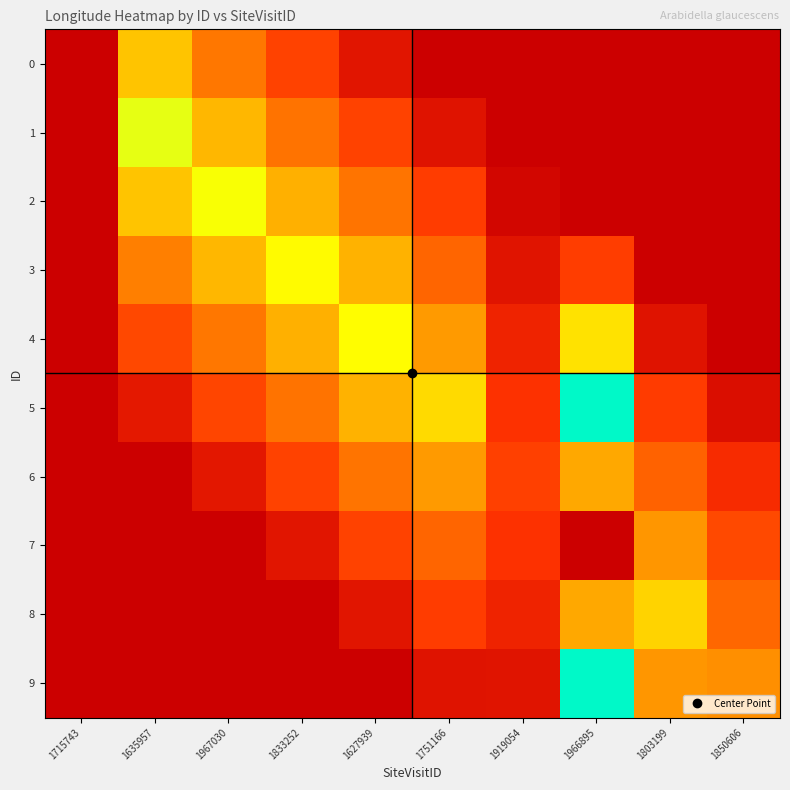

Reading right to left, list all the values displayed in this chart.

0: 1850606=139.3	1803199=139.3	1966895=139.3	1919054=139.3	1751166=139.3	1627939=139.8	1833252=140.6	1967030=141.5	1635957=142.5	1715743=139.3
1: 1850606=139.3	1803199=139.3	1966895=139.3	1919054=139.3	1751166=139.7	1627939=140.6	1833252=141.4	1967030=142.4	1635957=143.4	1715743=139.3
2: 1850606=139.3	1803199=139.3	1966895=139.3	1919054=139.5	1751166=140.5	1627939=141.5	1833252=142.3	1967030=143.2	1635957=142.5	1715743=139.3
3: 1850606=139.3	1803199=139.3	1966895=140.5	1919054=139.7	1751166=141.2	1627939=142.3	1833252=143.1	1967030=142.4	1635957=141.6	1715743=139.3
4: 1850606=139.3	1803199=139.7	1966895=142.8	1919054=140.0	1751166=142.0	1627939=143.1	1833252=142.3	1967030=141.5	1635957=140.7	1715743=139.3
5: 1850606=139.6	1803199=140.5	1966895=145.2	1919054=140.3	1751166=142.8	1627939=142.3	1833252=141.4	1967030=140.6	1635957=139.8	1715743=139.3
6: 1850606=140.2	1803199=141.2	1966895=147.5	1919054=140.5	1751166=142.0	1627939=141.5	1833252=140.6	1967030=139.8	1635957=139.3	1715743=139.3
7: 1850606=140.7	1803199=141.9	1966895=149.8	1919054=140.3	1751166=141.2	1627939=140.6	1833252=139.8	1967030=139.3	1635957=139.3	1715743=139.3
8: 1850606=141.3	1803199=142.7	1966895=147.5	1919054=140.0	1751166=140.5	1627939=139.8	1833252=139.3	1967030=139.3	1635957=139.3	1715743=139.3
9: 1850606=141.8	1803199=141.9	1966895=145.2	1919054=139.7	1751166=139.7	1627939=139.3	1833252=139.3	1967030=139.3	1635957=139.3	1715743=139.3